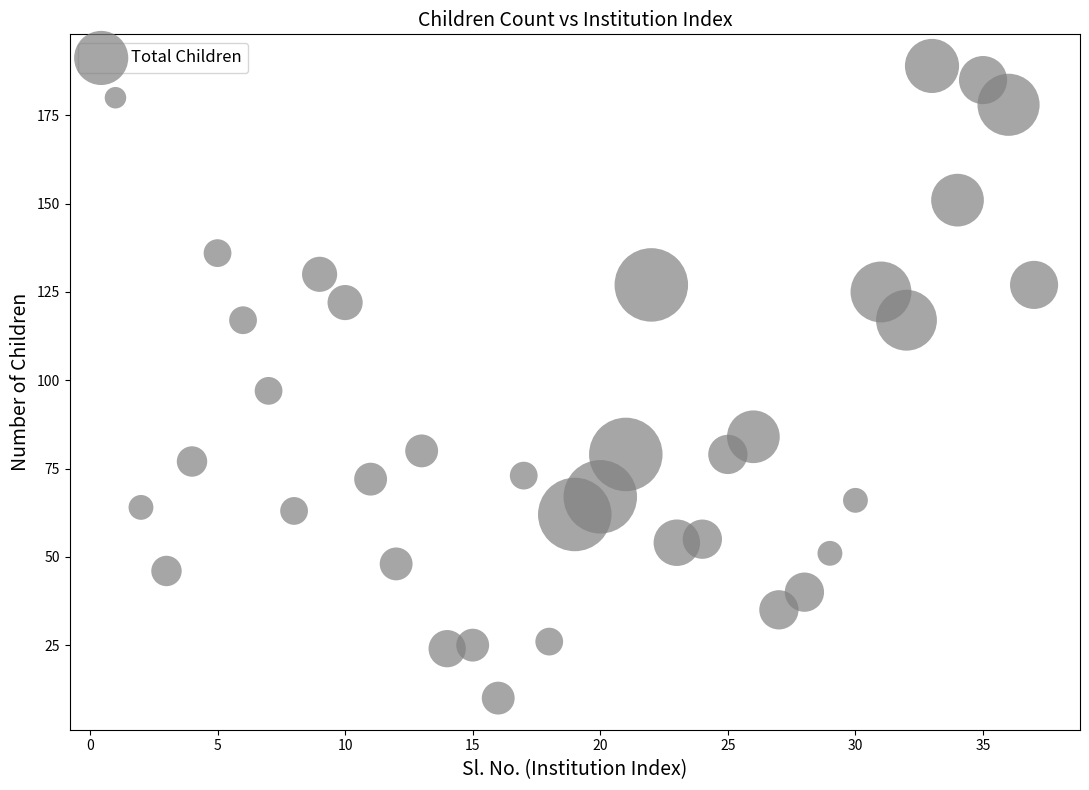

What Y value in the scatter plot is closest to 99?

97